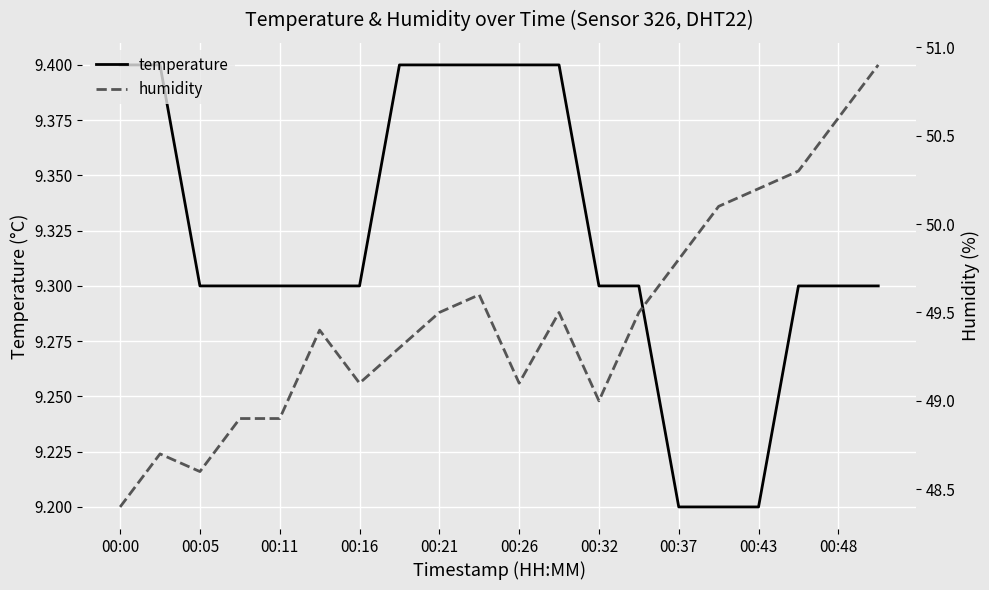

What is the maximum value for temperature?

9.4